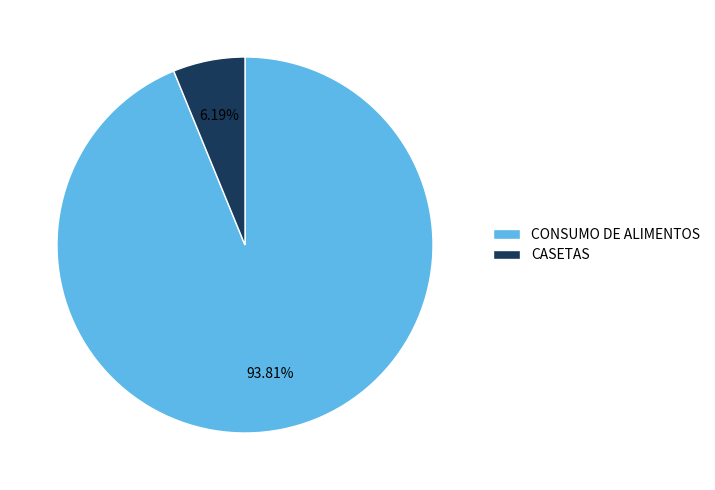

Which slice is the smallest?

CASETAS